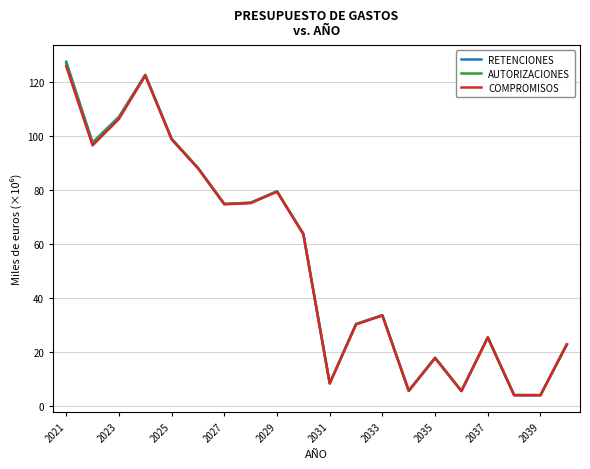

What is the highest value of the RETENCIONES series?

127.6